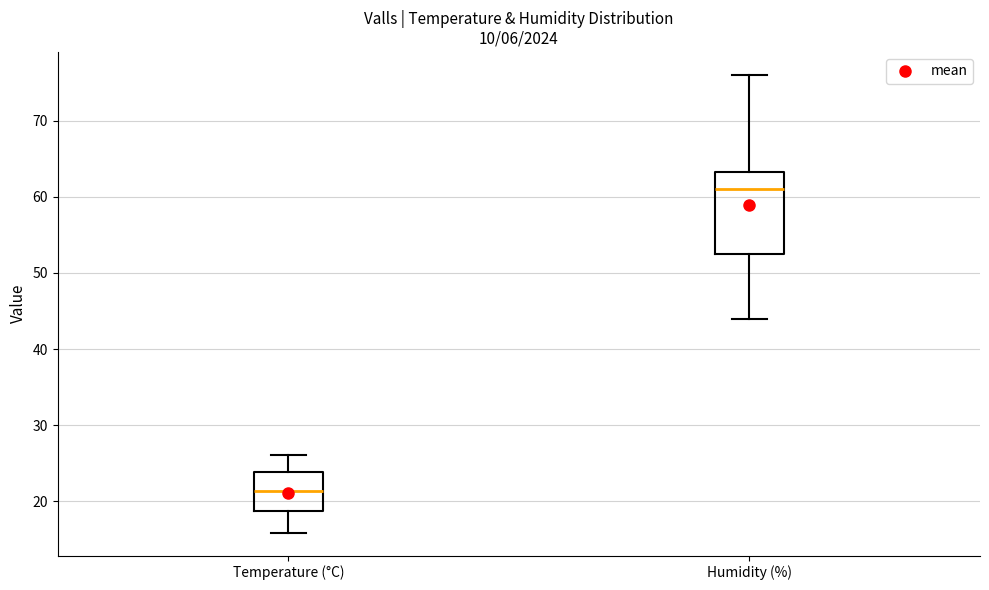

Where is the lower edge of the box for Temperature (°C) on the y-axis? The values are not printed on the chart, so give them approximately, as read against the axis.

19